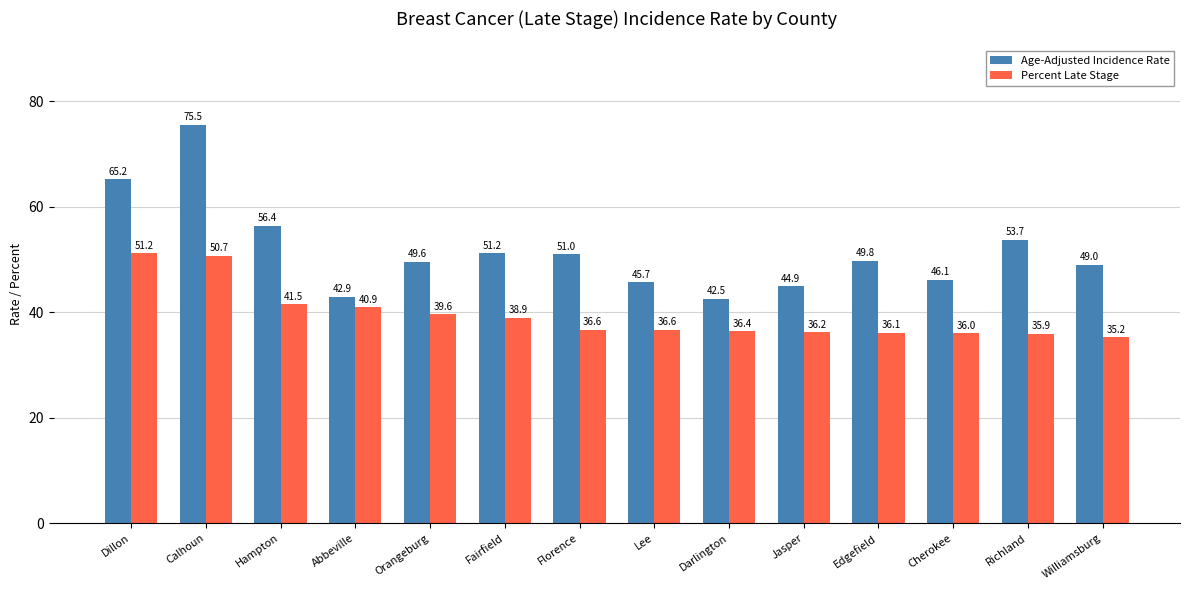

List the series in order of their peak value, highest first.

Age-Adjusted Incidence Rate, Percent Late Stage